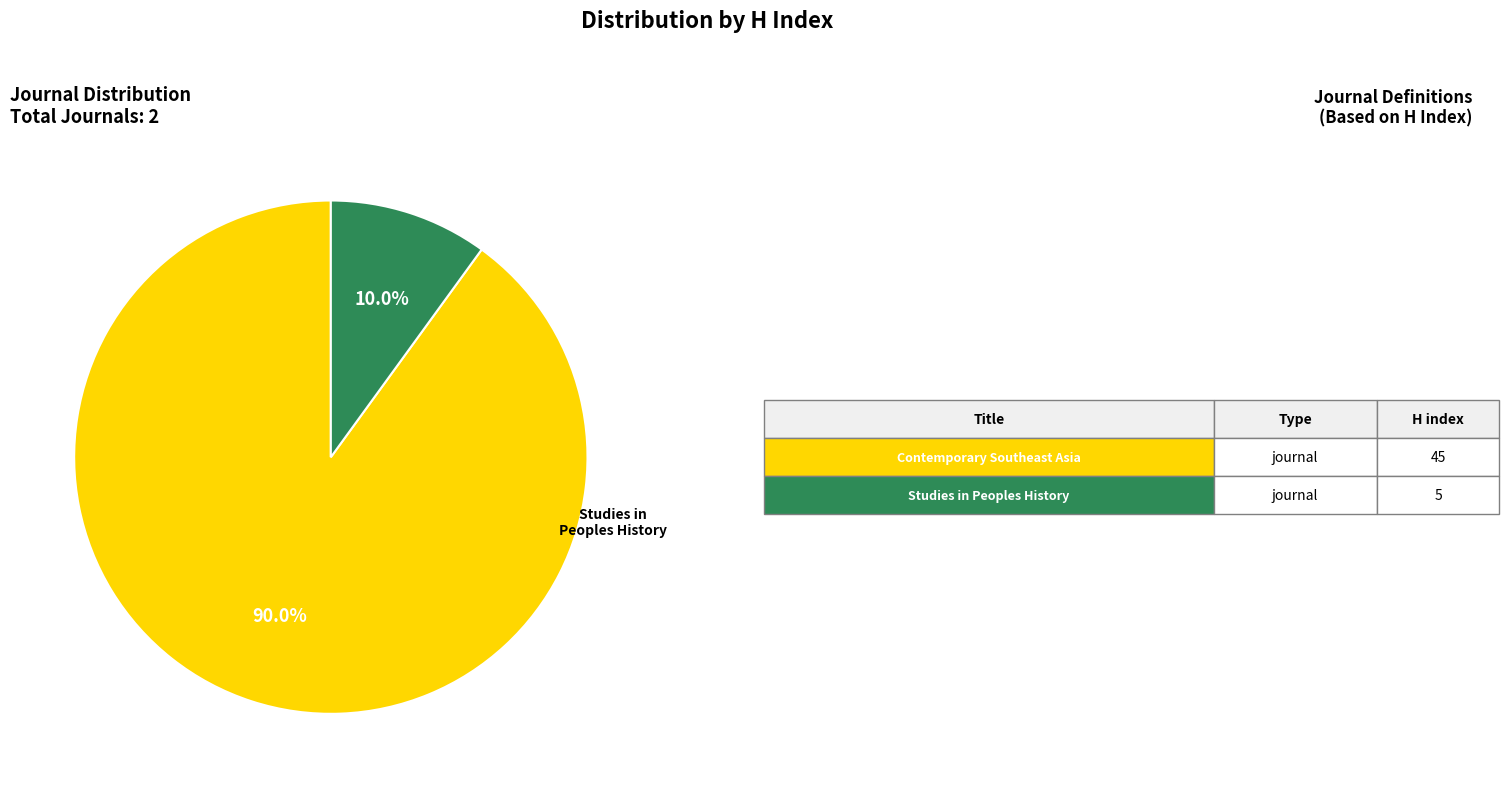

Rank the categories by value from highest to lowest.

Contemporary Southeast Asia, Studies in Peoples History